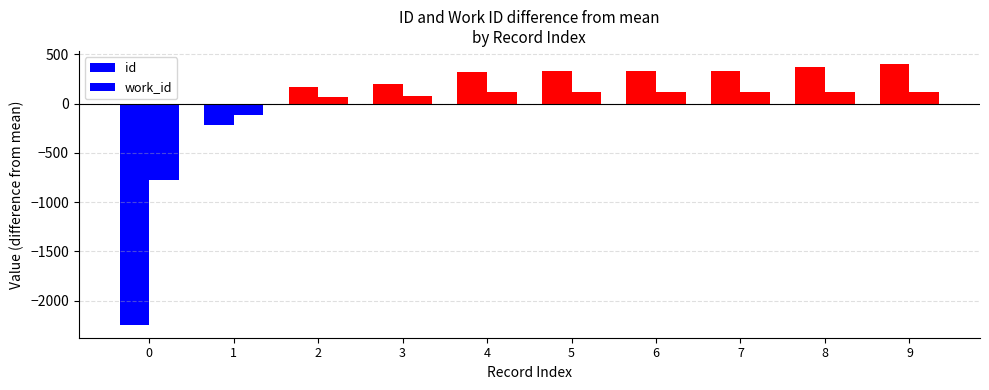

How many values in work_id are below zero?

2